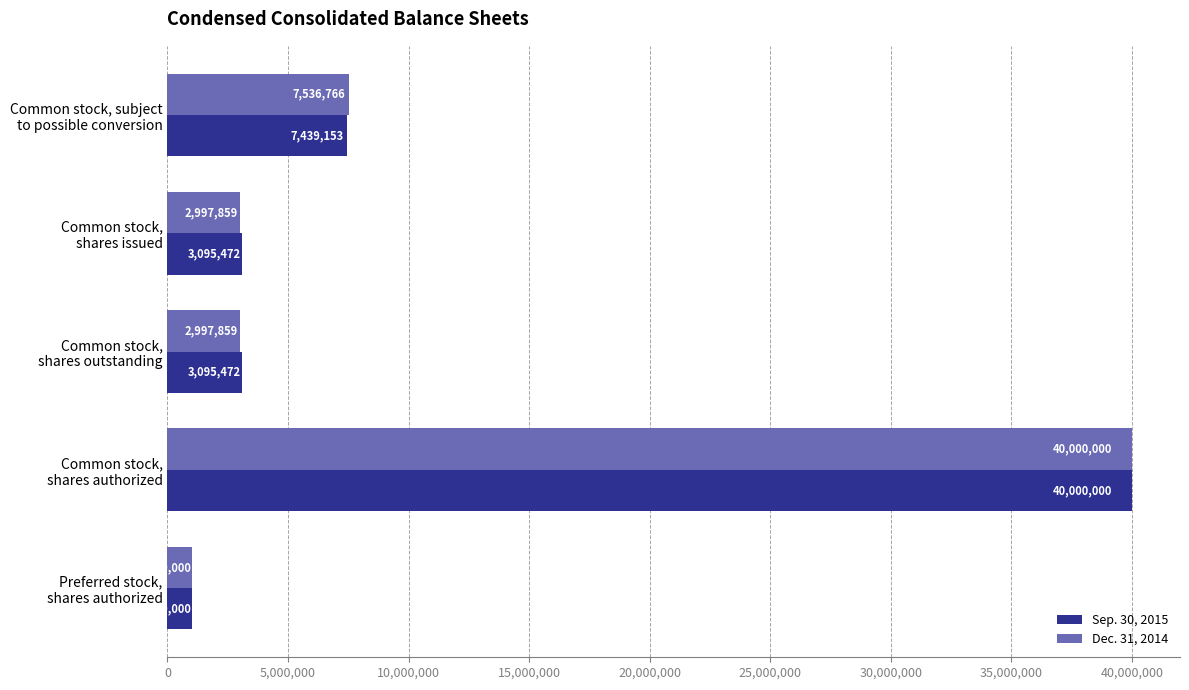

How many values in the Sep. 30, 2015 series are below 3095472?

1